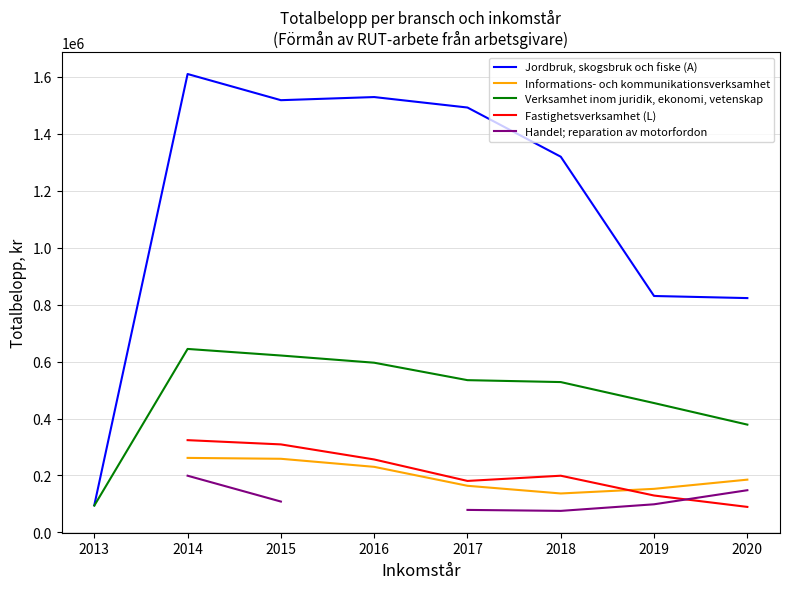

What is the value of the Handel; reparation av motorfordon point at the 5th from the left?

79056.0